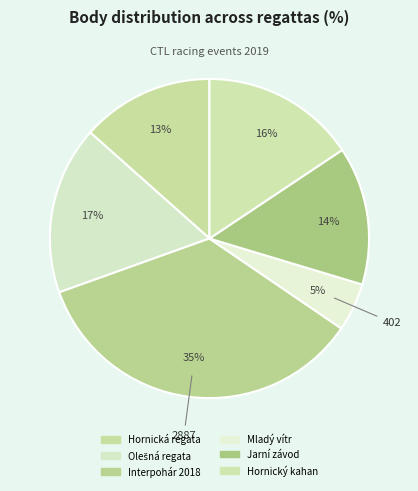

What is the smallest slice in the pie chart?

Mladý vítr